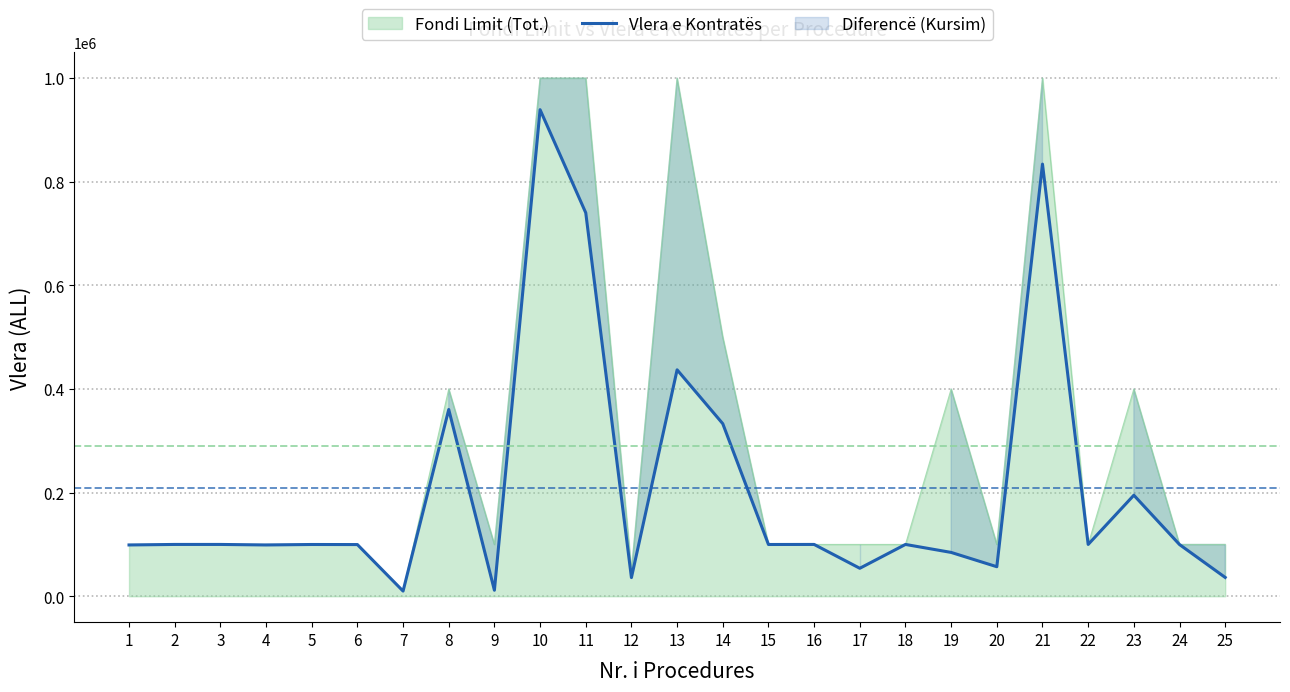

Reading left to right, extract all data points from this chart.

99000.0	100000.0	100000.0	99000.0	99900.0	99750.0	10000.0	360416.0	11591.7	939000.0	740000.0	36000.0	437000.0	333000.0	99900.0	100000.0	54000.0	100000.0	84600.0	57000.0	834000.0	100000.0	195000.0	99800.0	36321.7